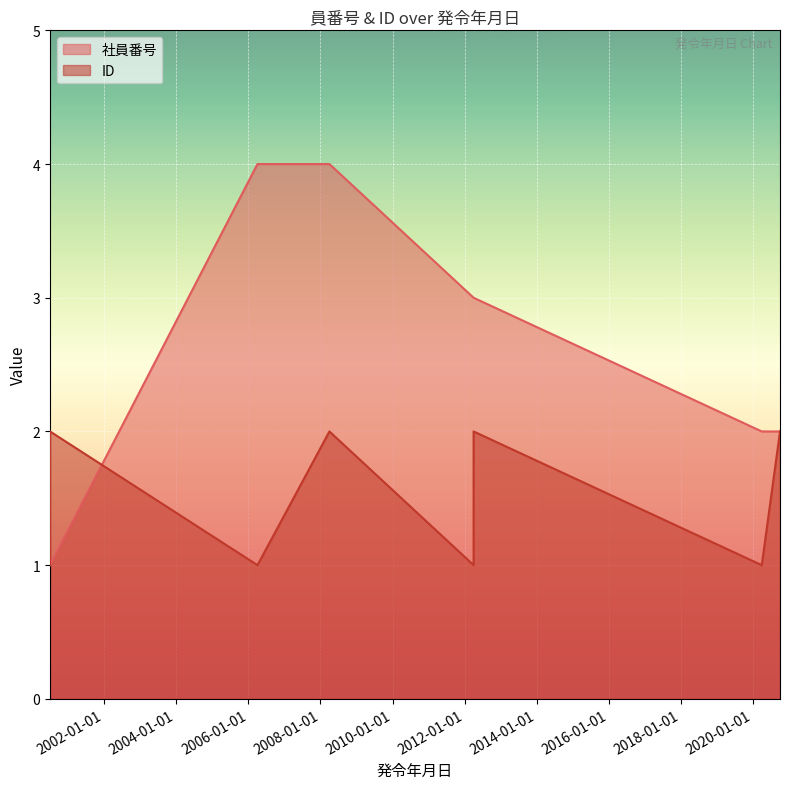

True or false: 社員番号 and ID intersect in this chart.

False